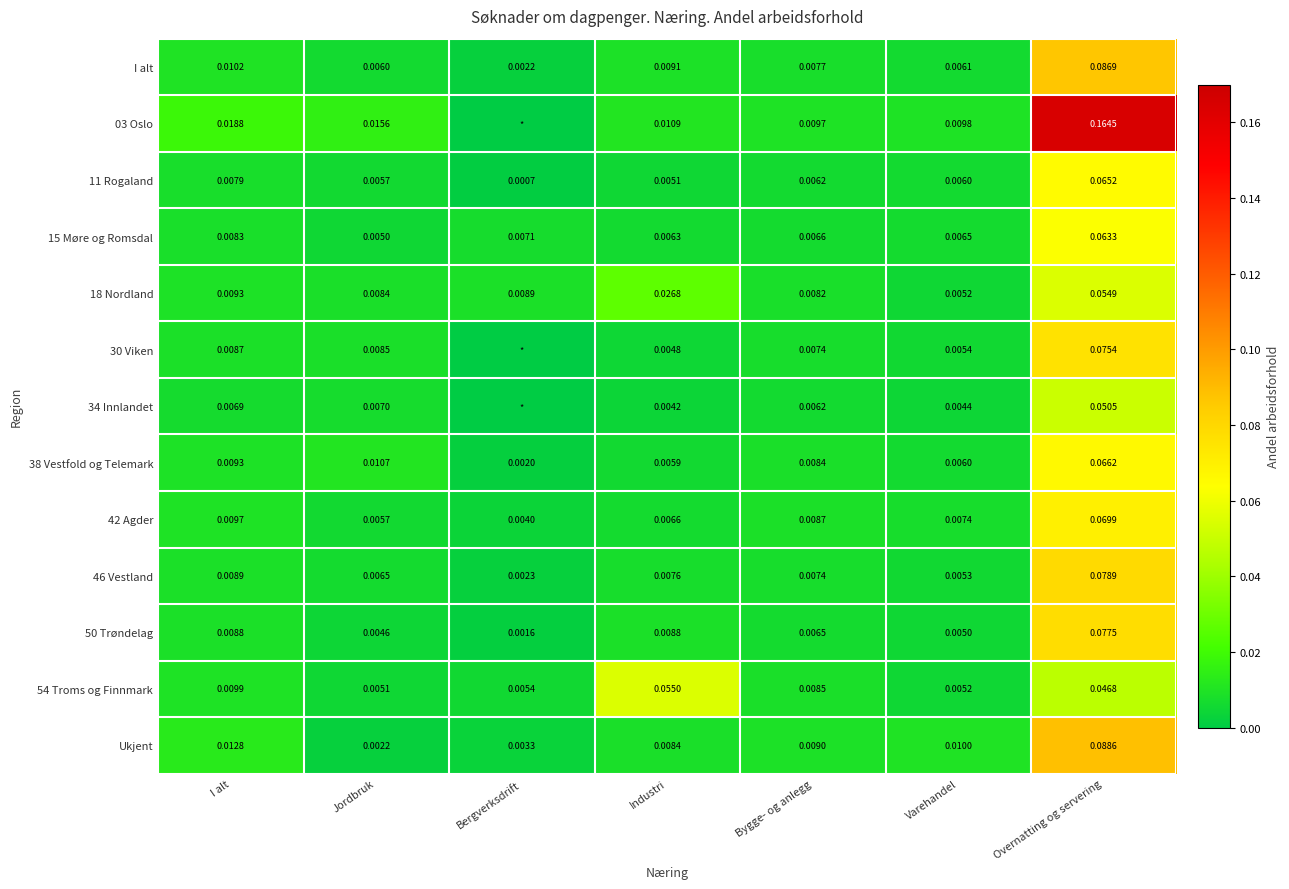

List the labels in order of I alt value, smallest first.

Bergverksdrift, Jordbruk, Varehandel, Bygge- og anlegg, Industri, I alt, Overnatting og servering